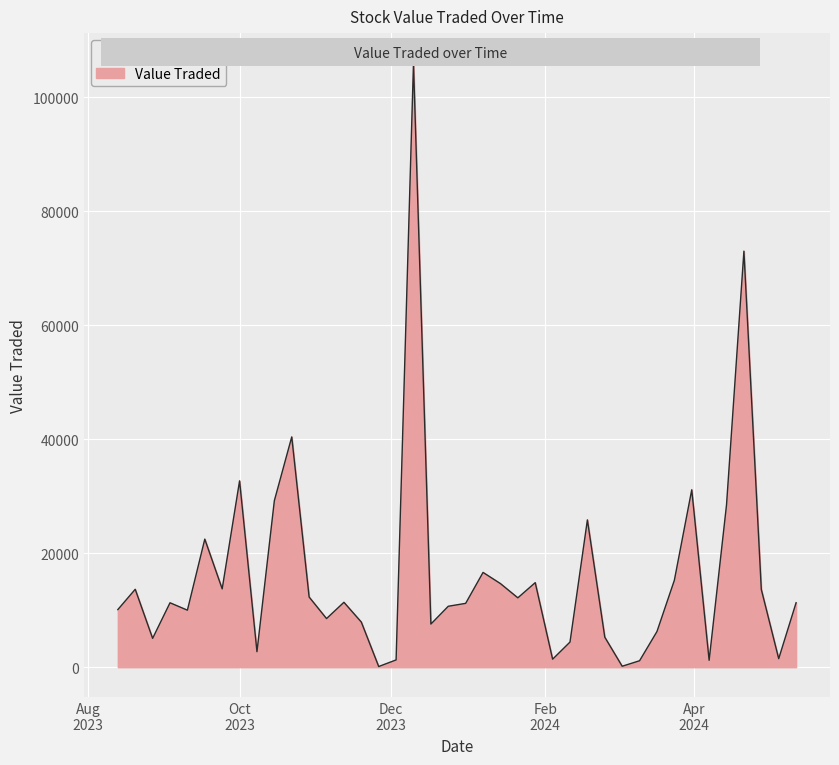

What is the maximum value shown in the chart?

105972